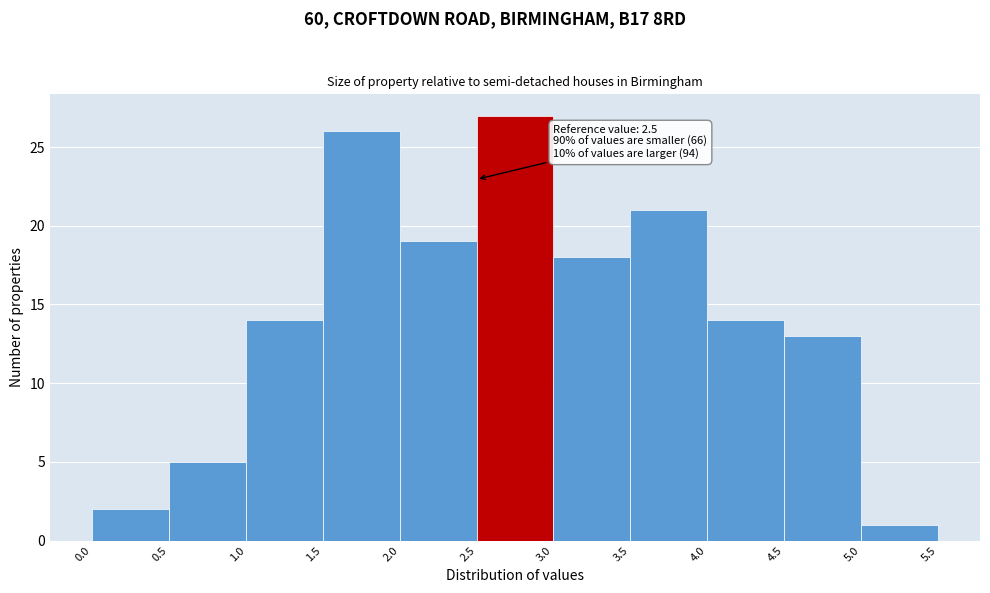

Which range on the x-axis has the tallest bar?

2.5 to 3.0